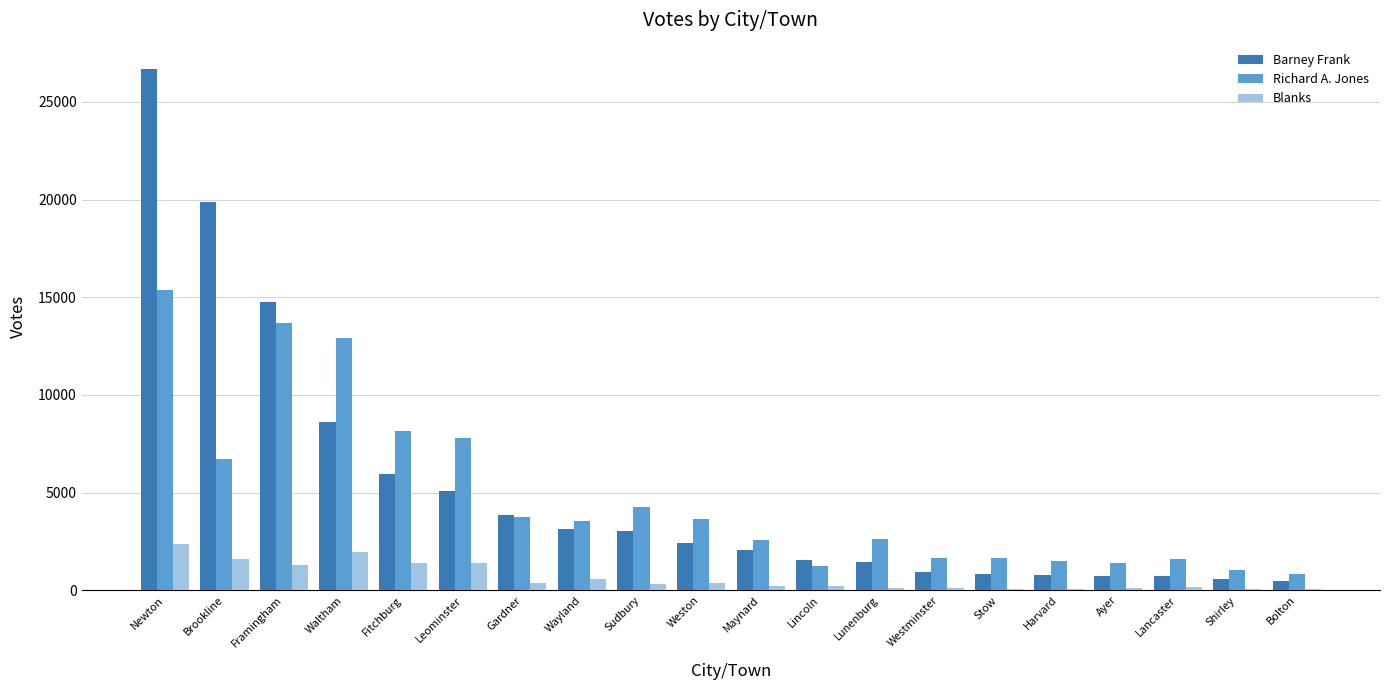

Between Gardner and Lancaster, which series saw the biggest shift?

Barney Frank